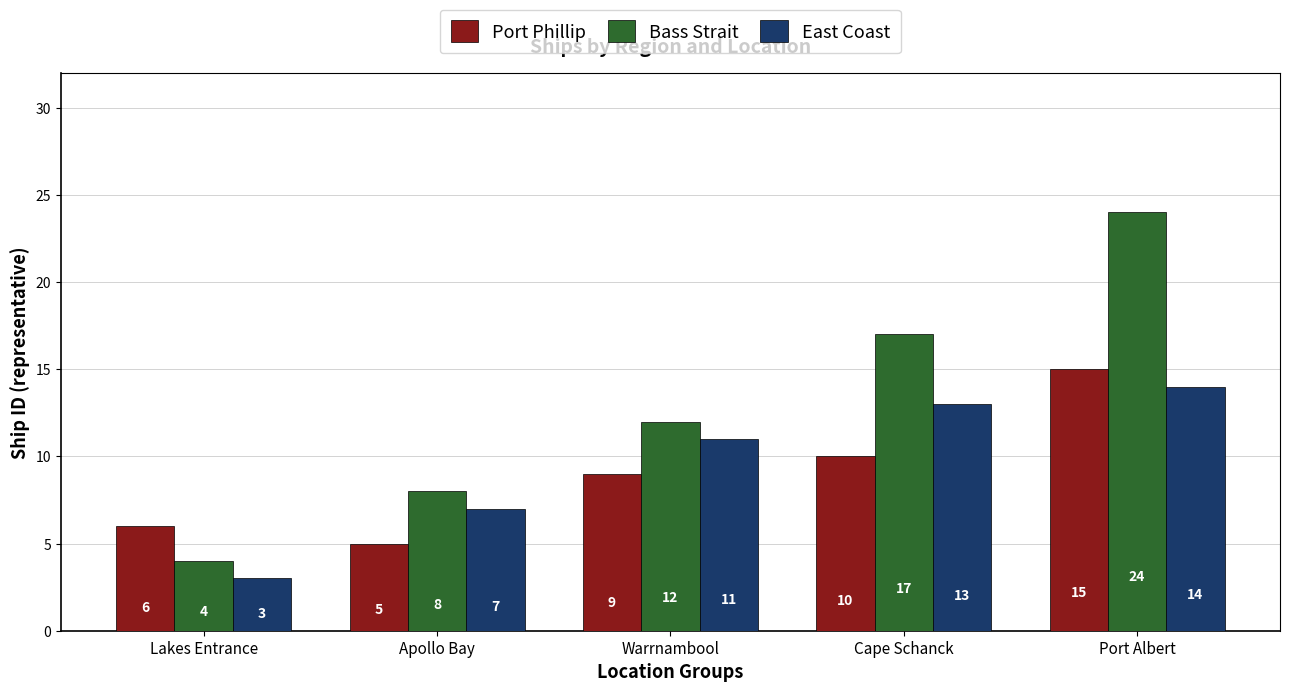

List the labels in order of East Coast value, largest first.

Port Albert, Cape Schanck, Warrnambool, Apollo Bay, Lakes Entrance